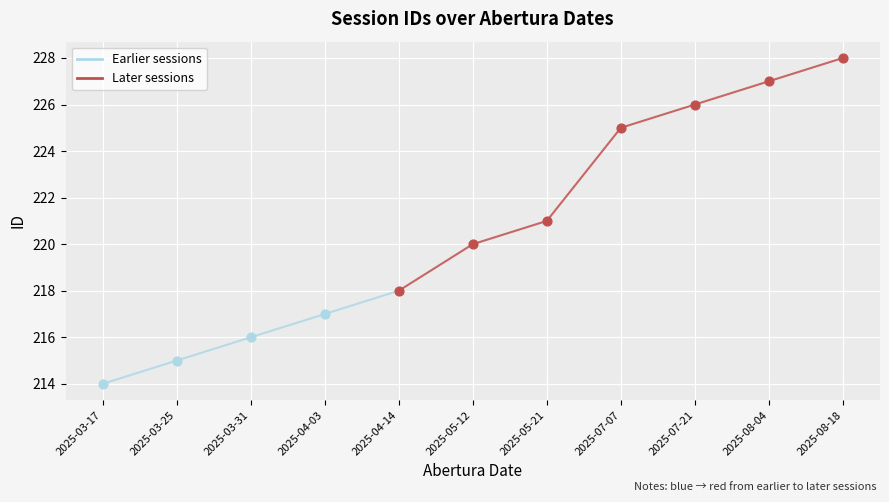

Which has a higher value, 2025-03-25 or 2025-03-17?

2025-03-25